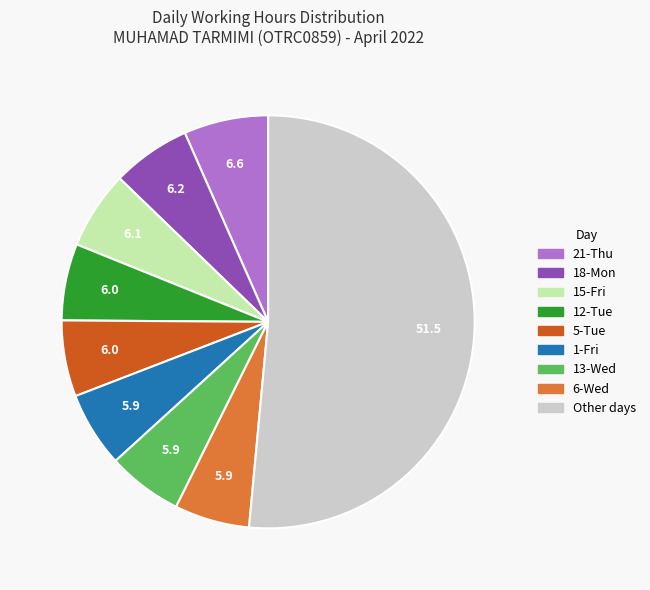

Is there a majority slice in this chart?

Yes